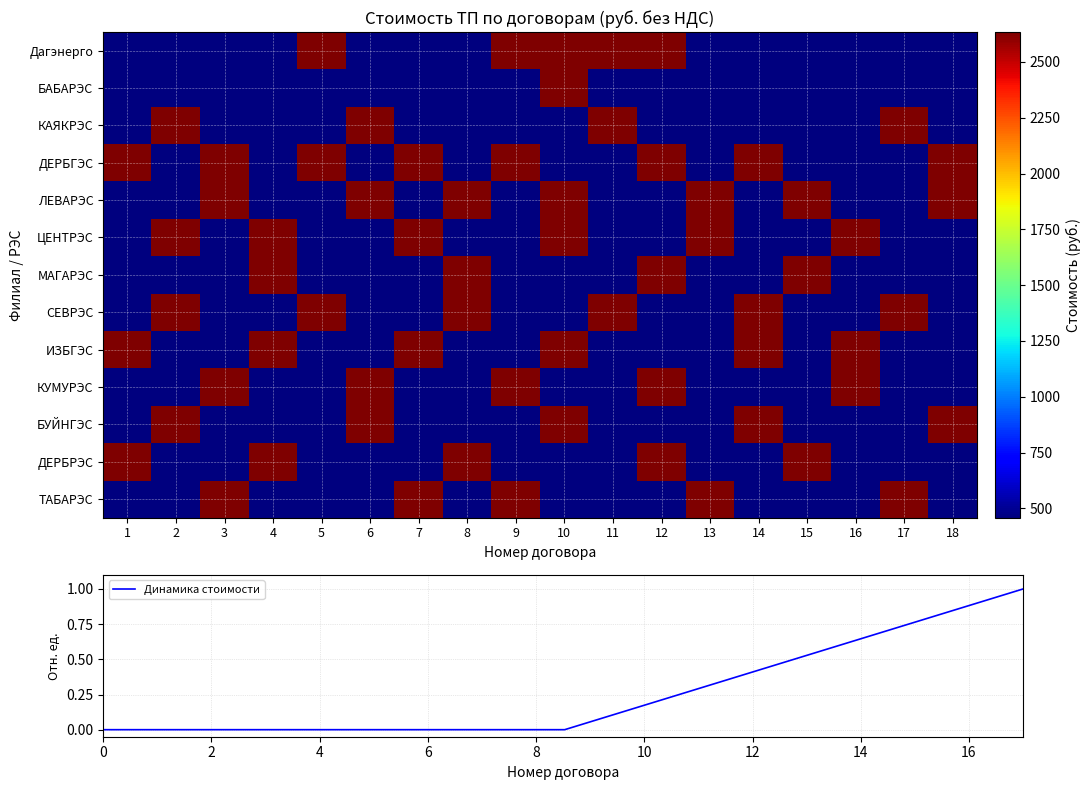

Where is КАЯКРЭС nearest to the value 1546?

1